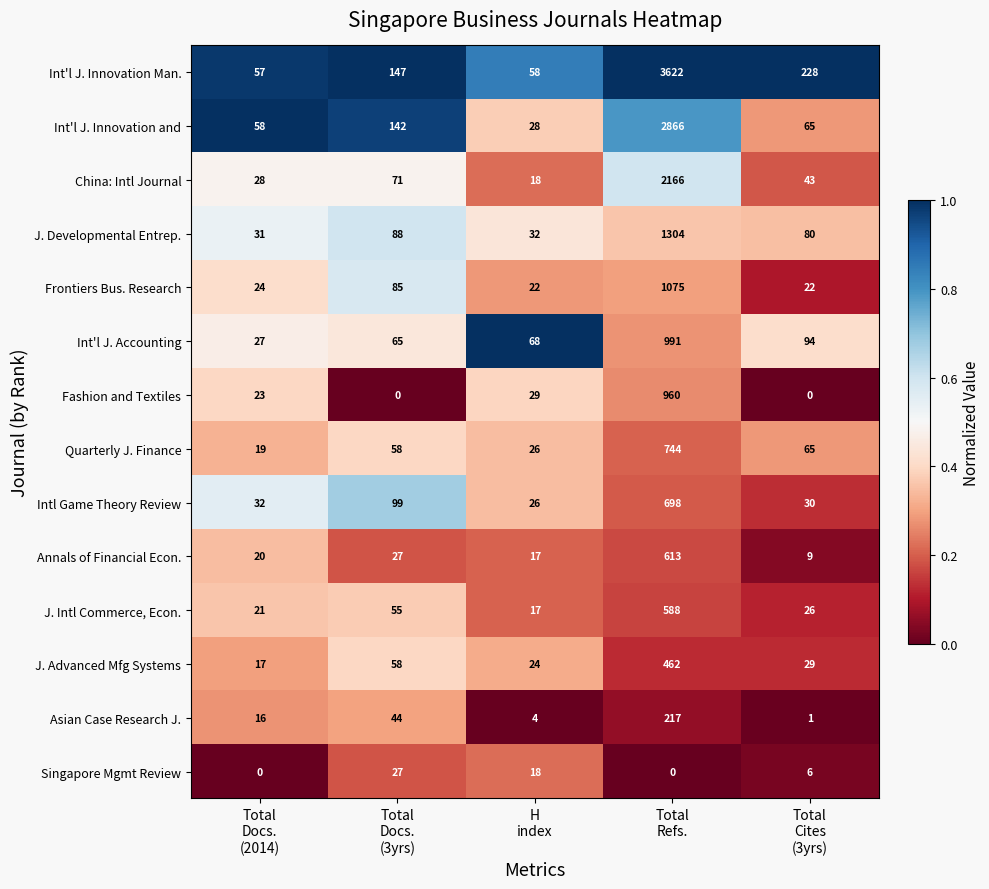

What is the sum of all China: Intl Journal values?

2326